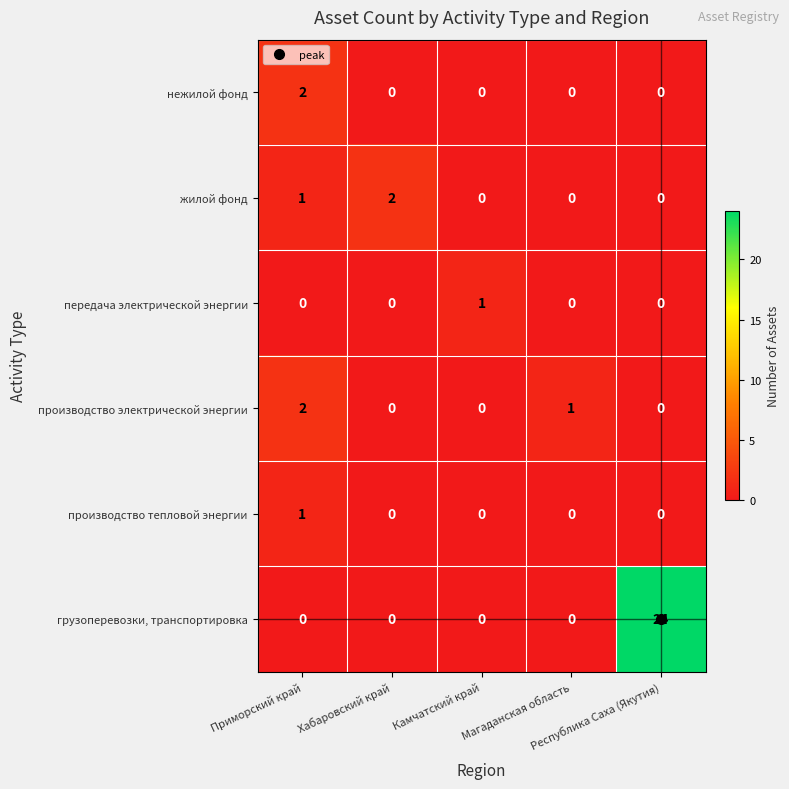

What is the sum of all жилой фонд values?

3